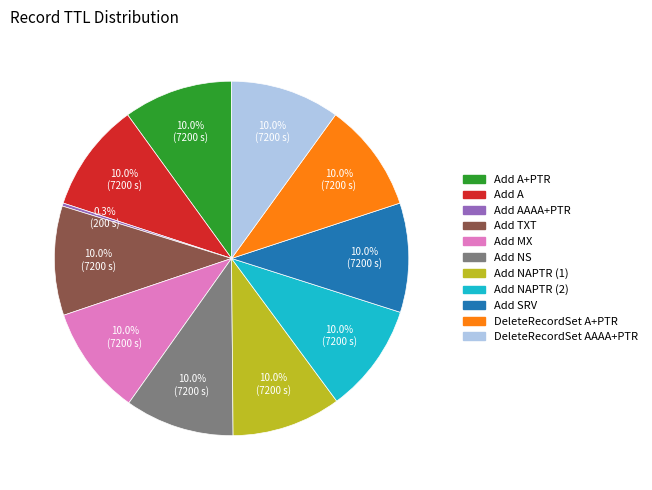

Is there any slice that represents more than half of the pie?

No